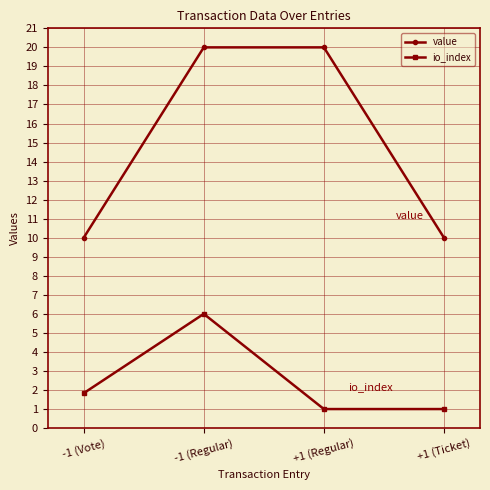

Which series has the largest range (max minus min)?

value